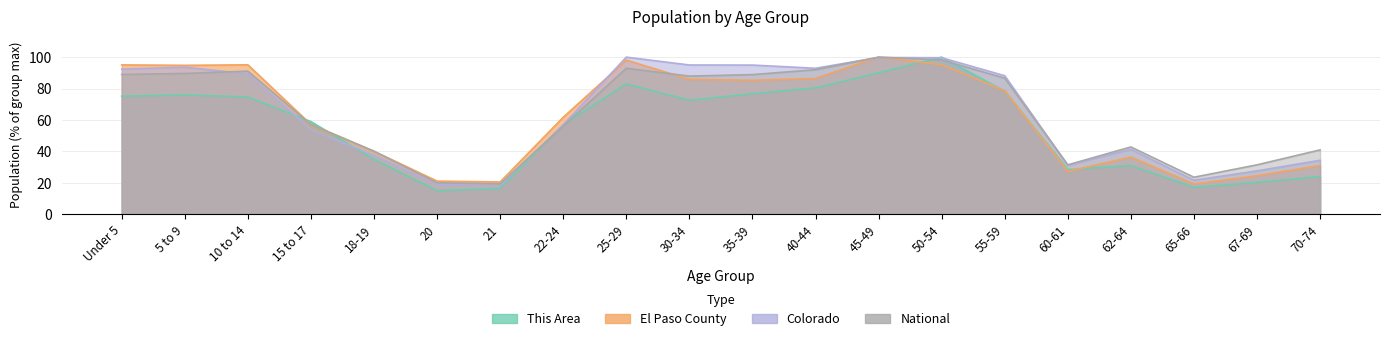

At 25-29, list the series in order from largest to smallest.

Colorado, El Paso County, National, This Area